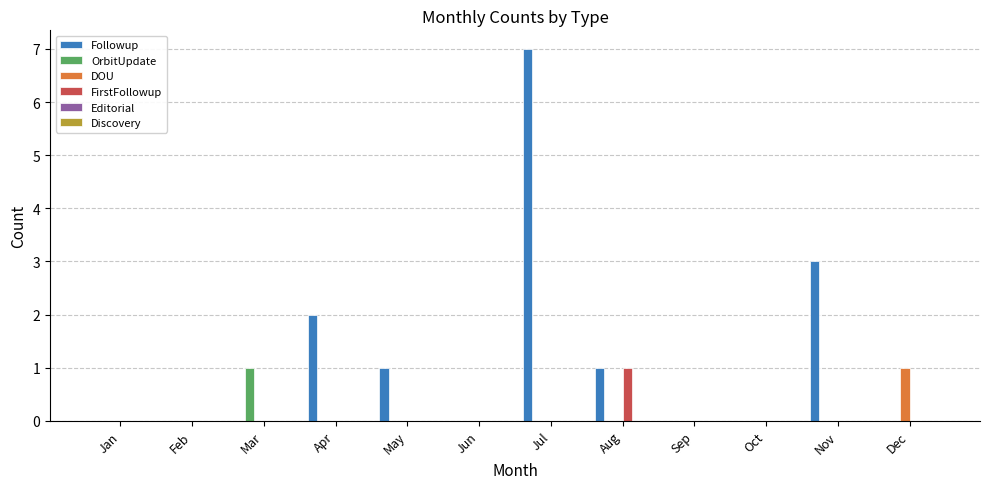

How many groups of bars are there?

12